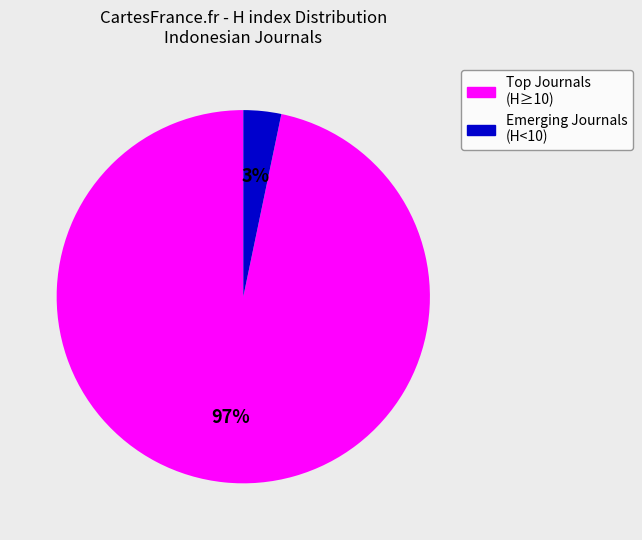

To the nearest percent, what is the average slice percentage?

50%